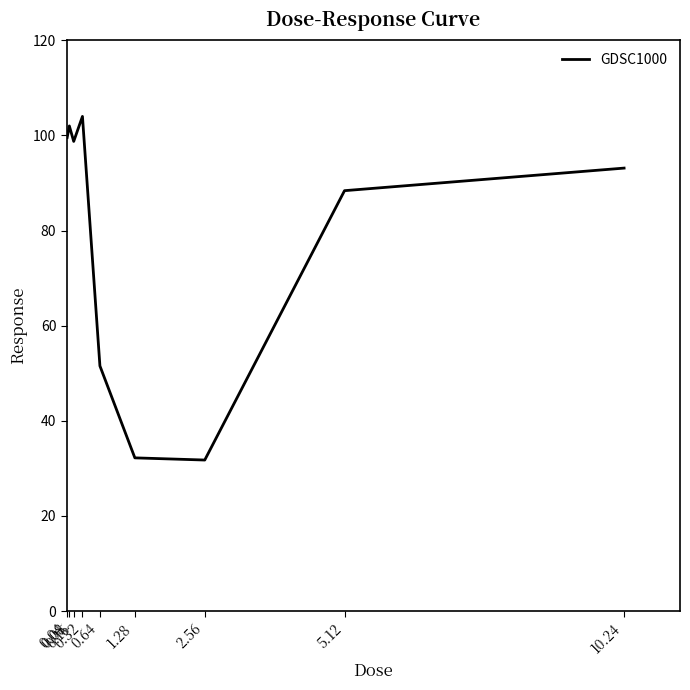

What is the greatest value displayed?

104.0